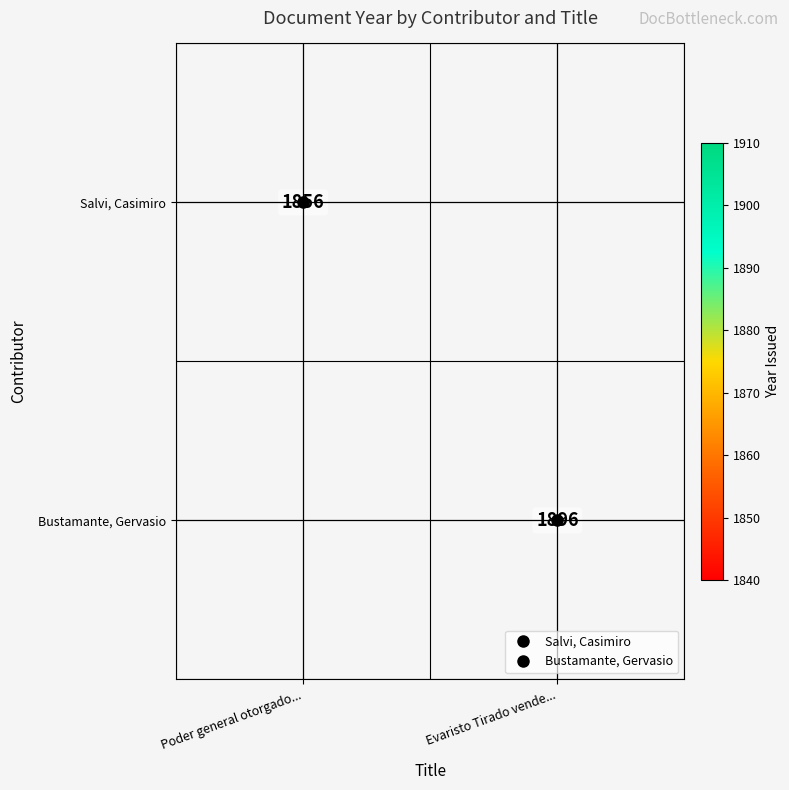

Which category has the lowest value in the Bustamante, Gervasio series?

Poder general otorgado...